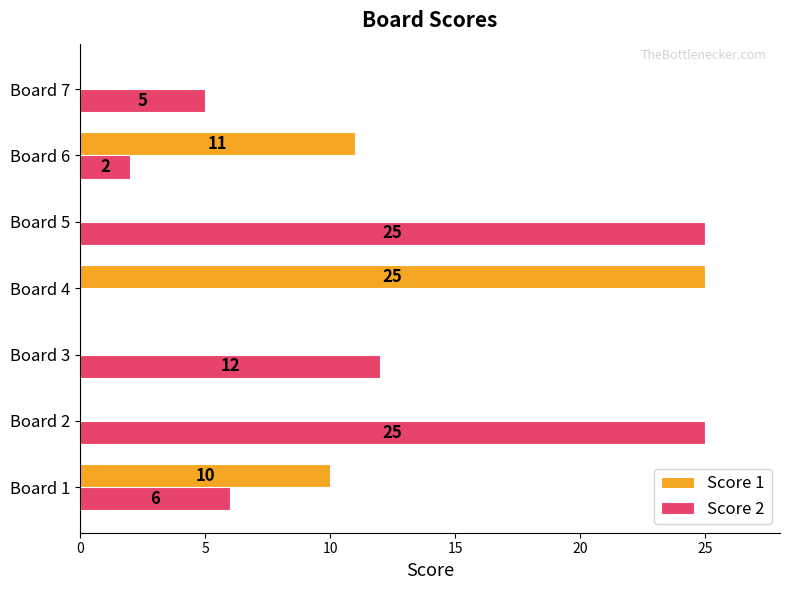

What is the sum of all Score 2 values?

75